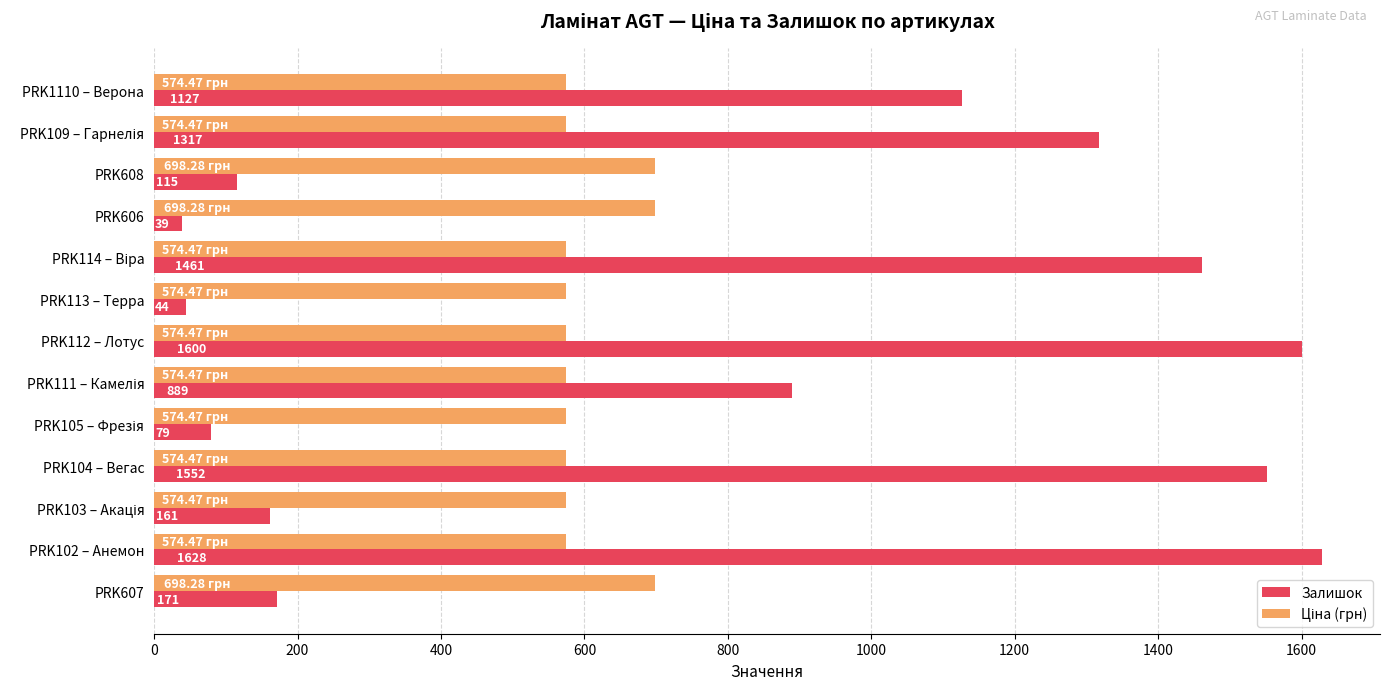

Which series has the largest range (max minus min)?

Залишок